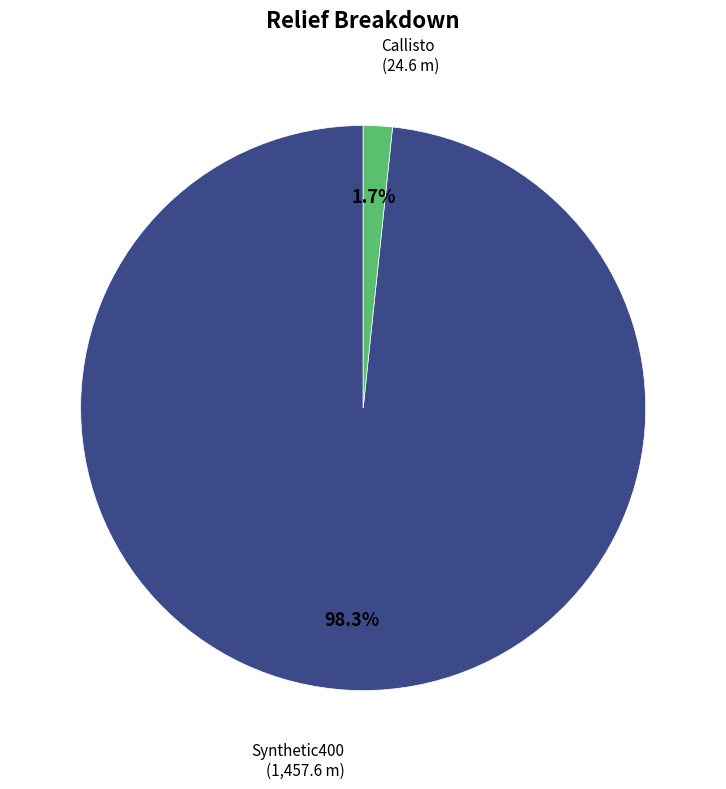

To the nearest percent, what percentage of the pie is Callisto?

2%